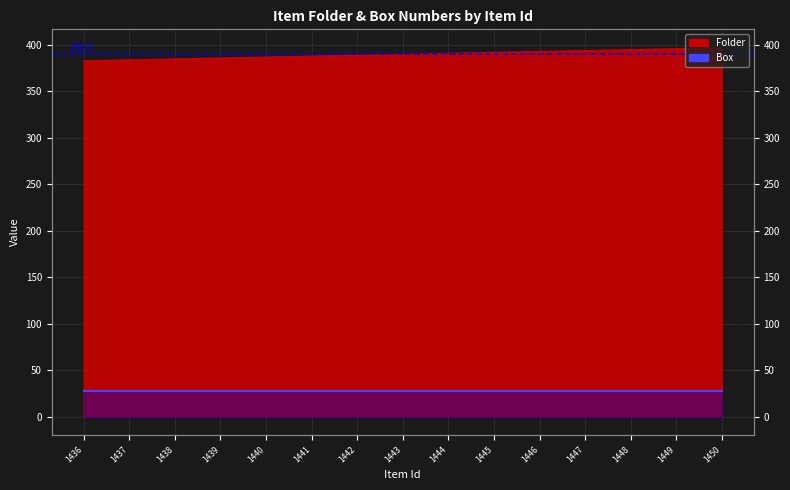

True or false: there are more than 0 points higher than both neighbors.

False